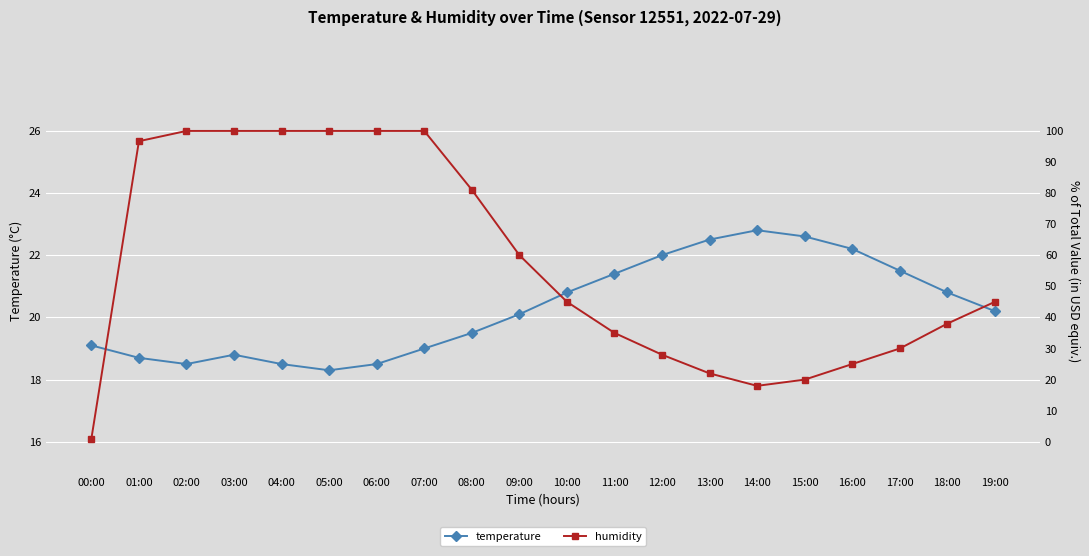

What is the difference between the maximum and minimum values in the temperature series?

4.5